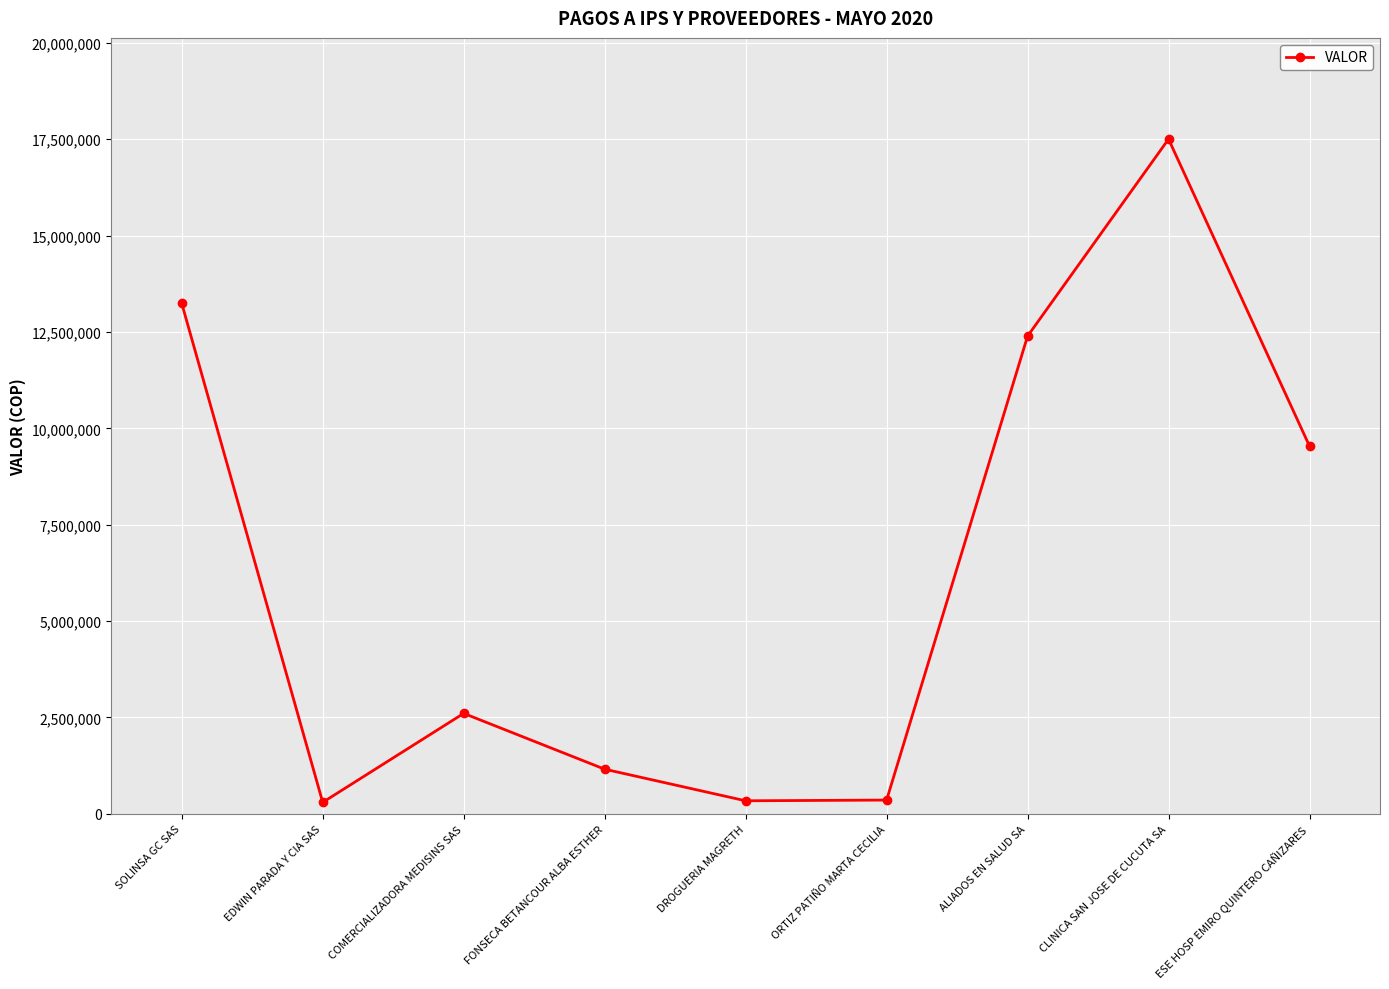

At which category does the data reach its first local peak?

COMERCIALIZADORA MEDISINS SAS